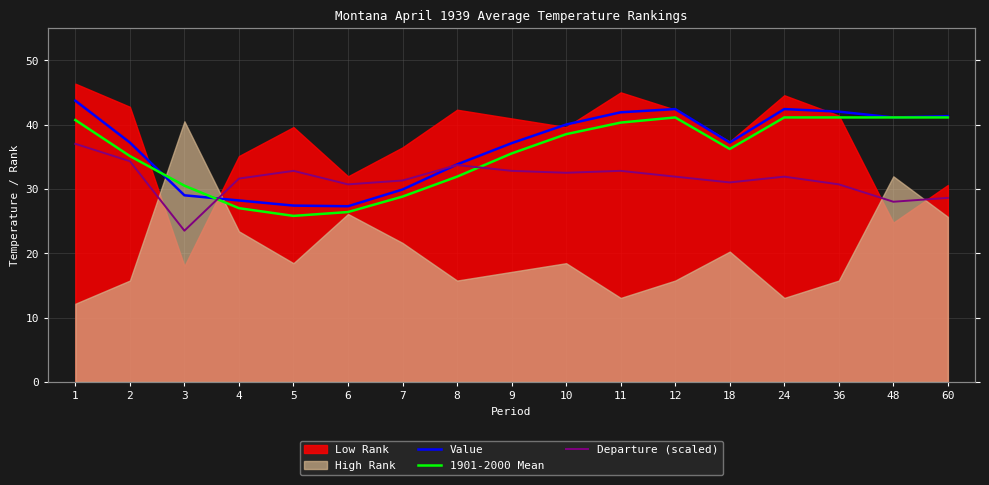

Between 1 and 4, which series saw the biggest shift?

Value